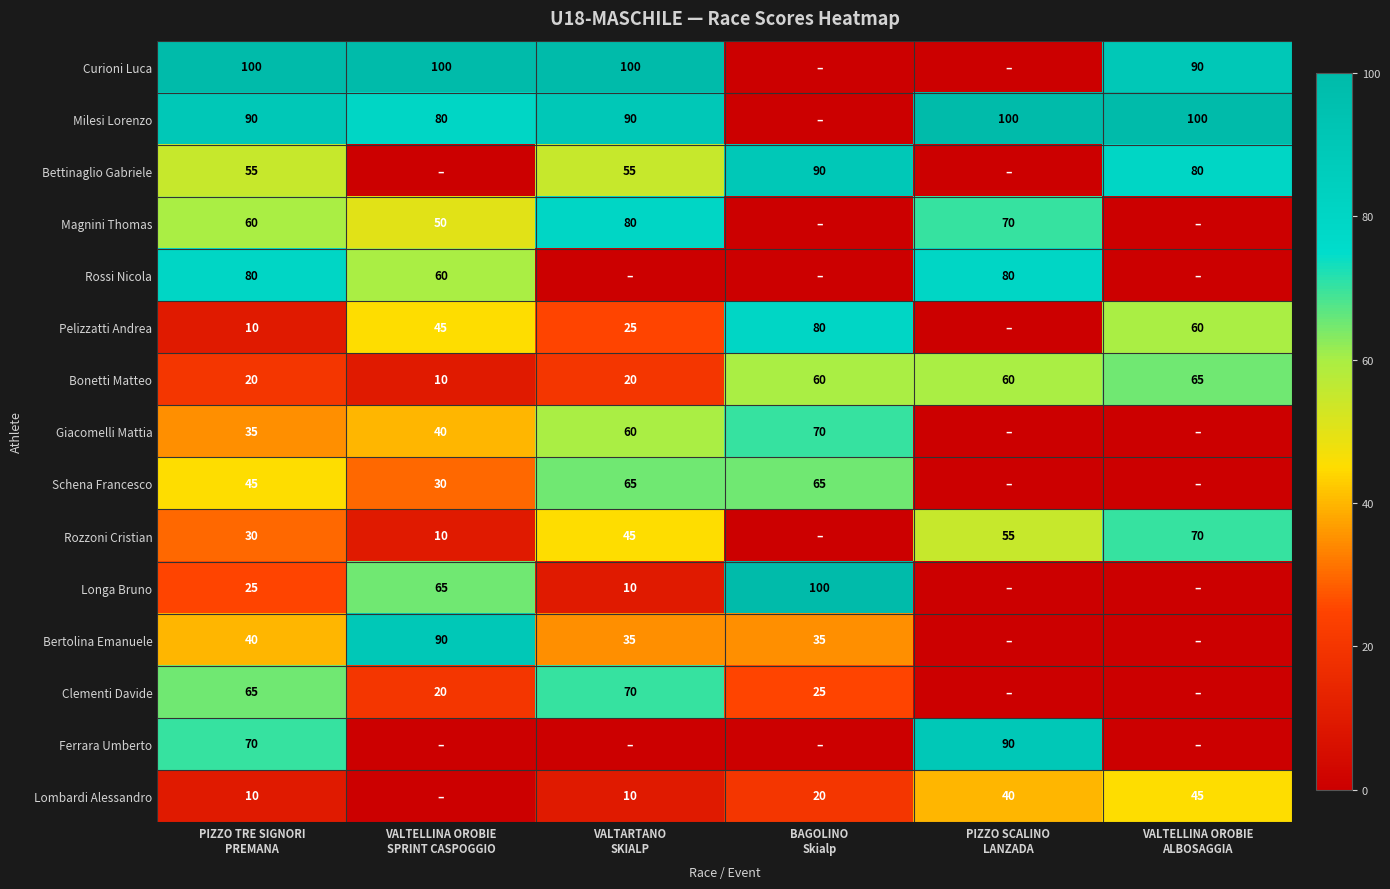

List the labels in order of Bertolina Emanuele value, largest first.

VALTELLINA OROBIE SPRINT CASPOGGIO, PIZZO TRE SIGNORI PREMANA, VALTARTANO SKIALP, BAGOLINO Skialp, PIZZO SCALINO LANZADA, VALTELLINA OROBIE ALBOSAGGIA